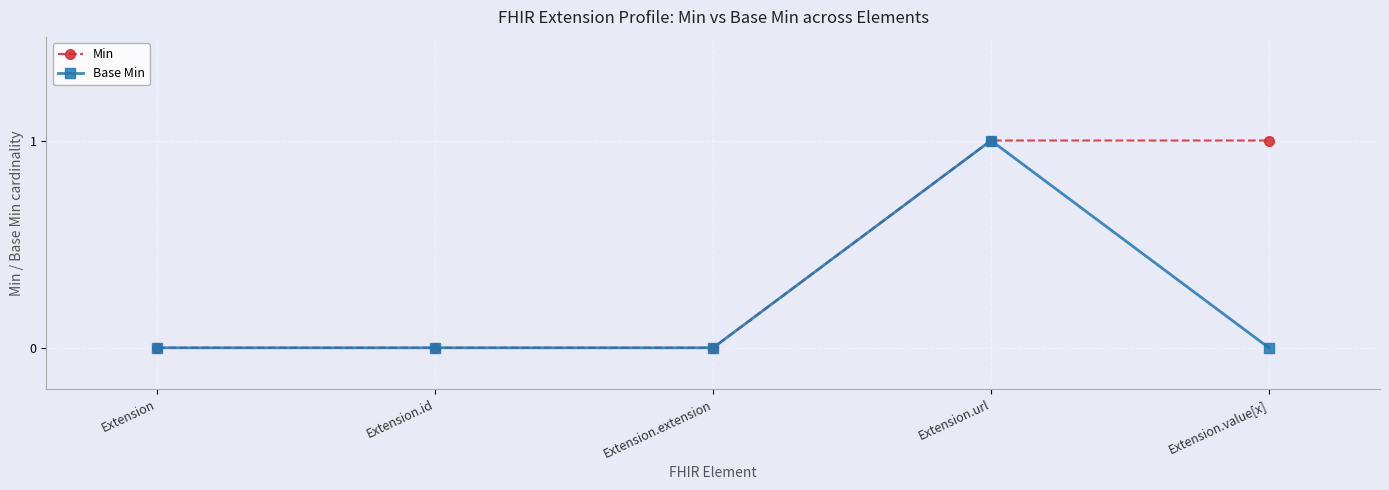

Rank the series by their average value, from highest to lowest.

Min, Base Min